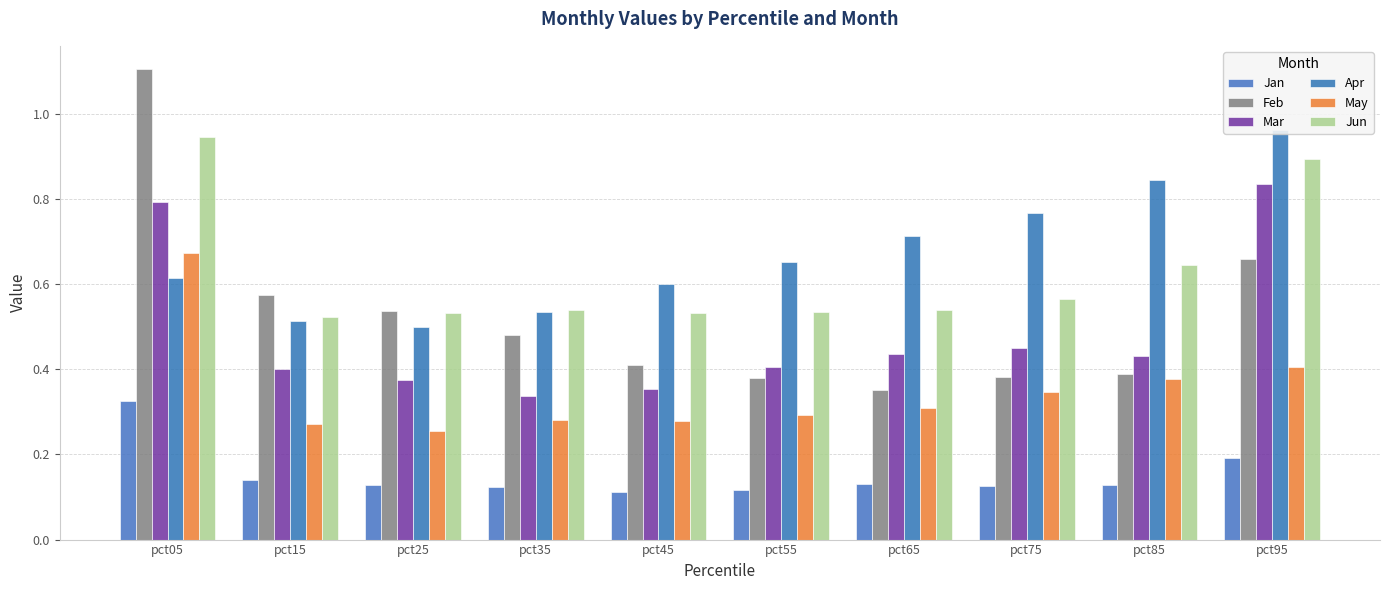

Reading left to right, what are all the values shown in this chart?

Jan: 0.3	0.1	0.1	0.1	0.1	0.1	0.1	0.1	0.1	0.2
Feb: 1.1	0.6	0.5	0.5	0.4	0.4	0.4	0.4	0.4	0.7
Mar: 0.8	0.4	0.4	0.3	0.4	0.4	0.4	0.4	0.4	0.8
Apr: 0.6	0.5	0.5	0.5	0.6	0.7	0.7	0.8	0.8	1.0
May: 0.7	0.3	0.3	0.3	0.3	0.3	0.3	0.3	0.4	0.4
Jun: 0.9	0.5	0.5	0.5	0.5	0.5	0.5	0.6	0.6	0.9